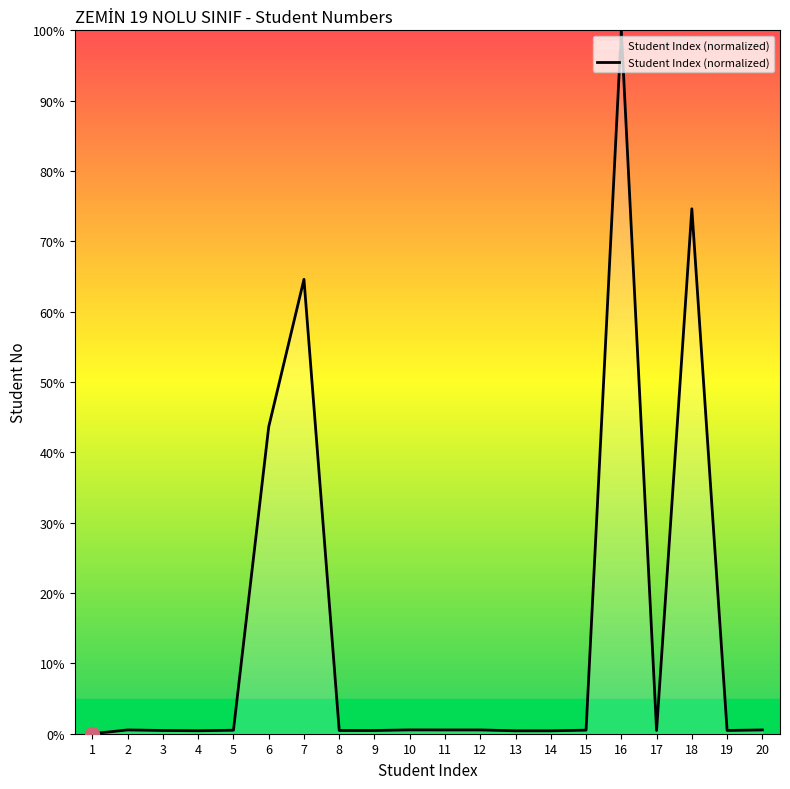

What is the difference between the second highest and minimum values?

74.6